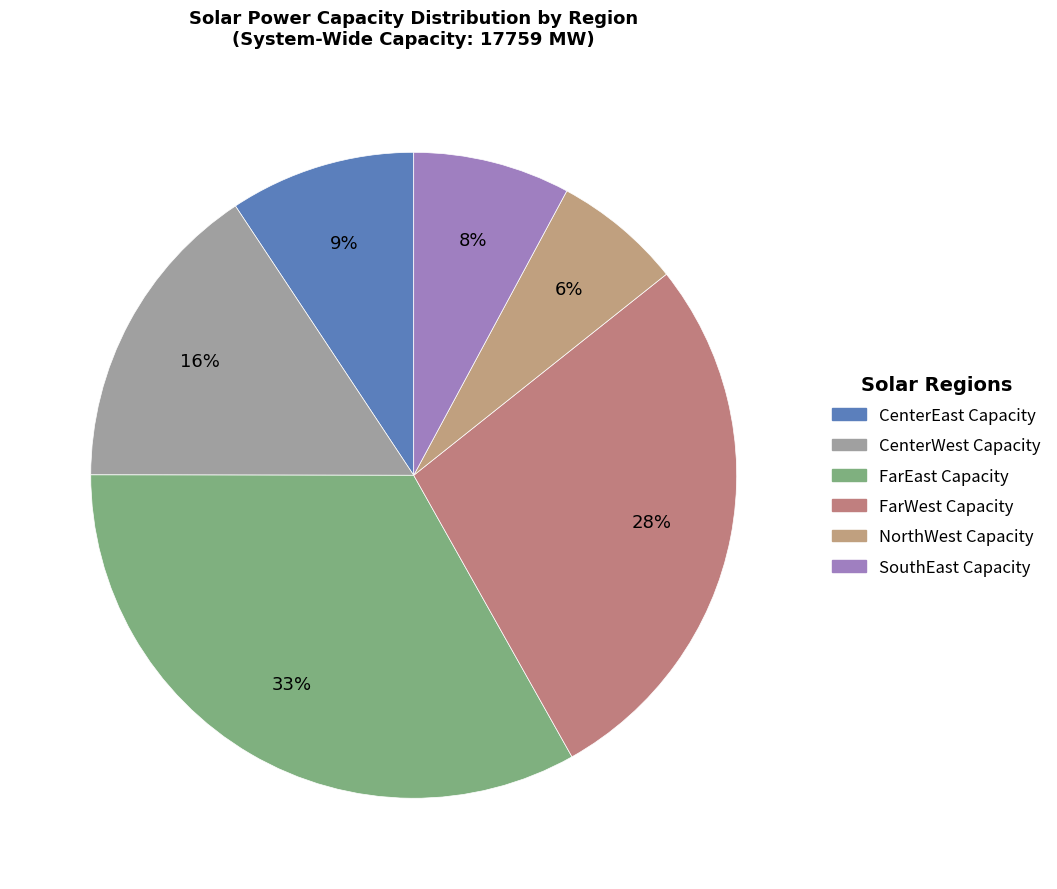

Does FarWest Capacity account for over 50% of the chart?

No